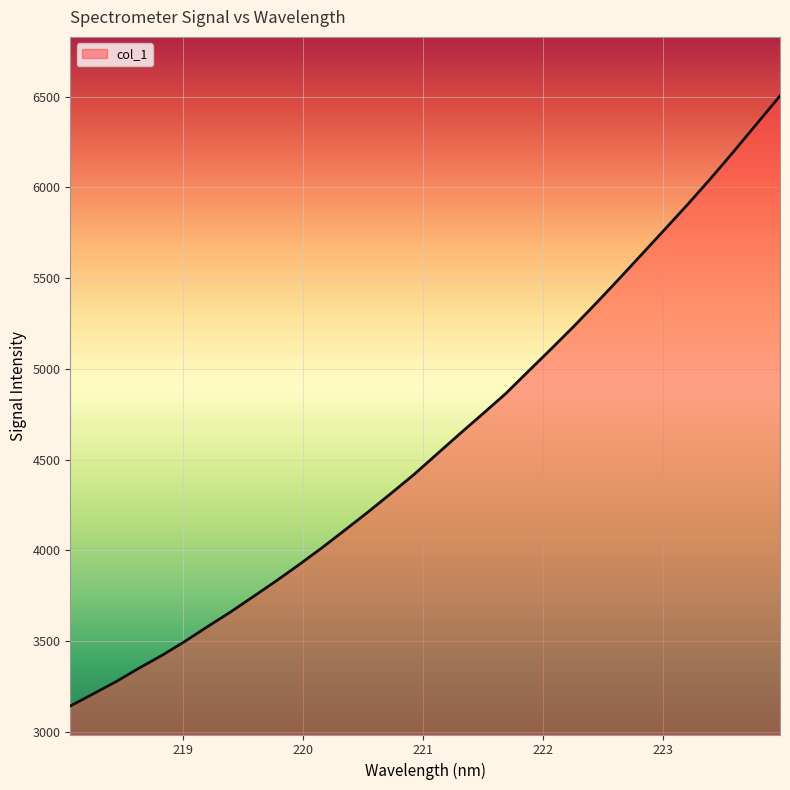

What is the maximum value shown in the chart?

6504.8